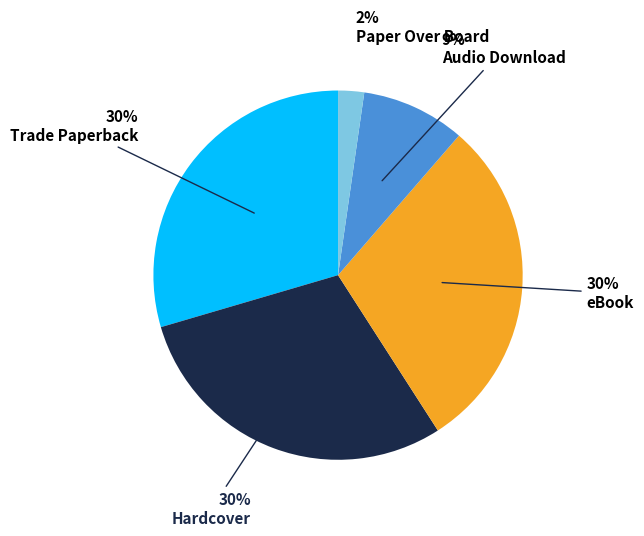

To the nearest percent, what percentage of the pie is Paper Over Board?

2%